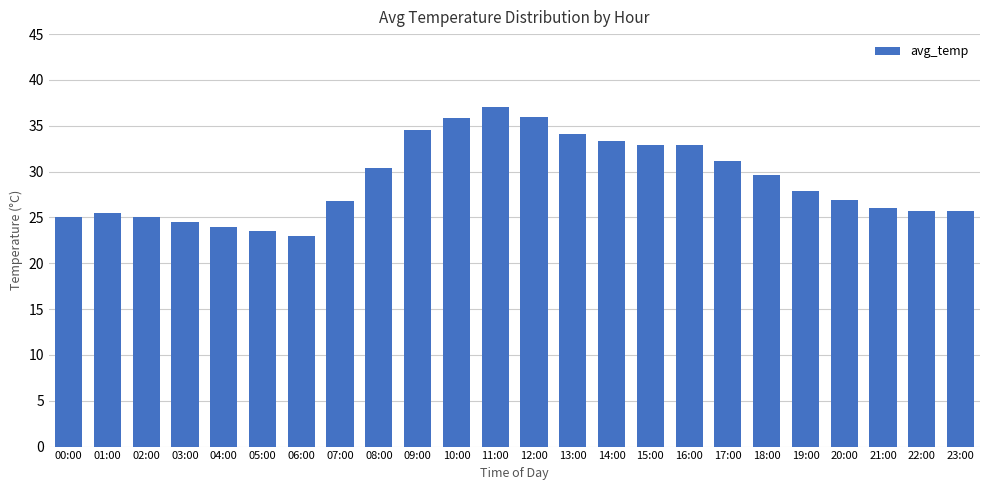

What is the label of the 22nd bar from the right?

02:00